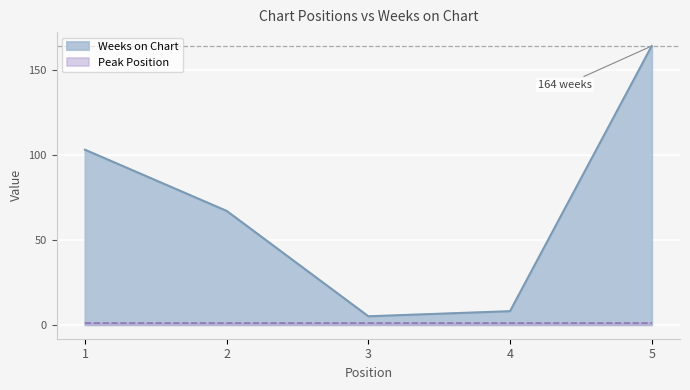

What is the minimum value shown in the chart?

5